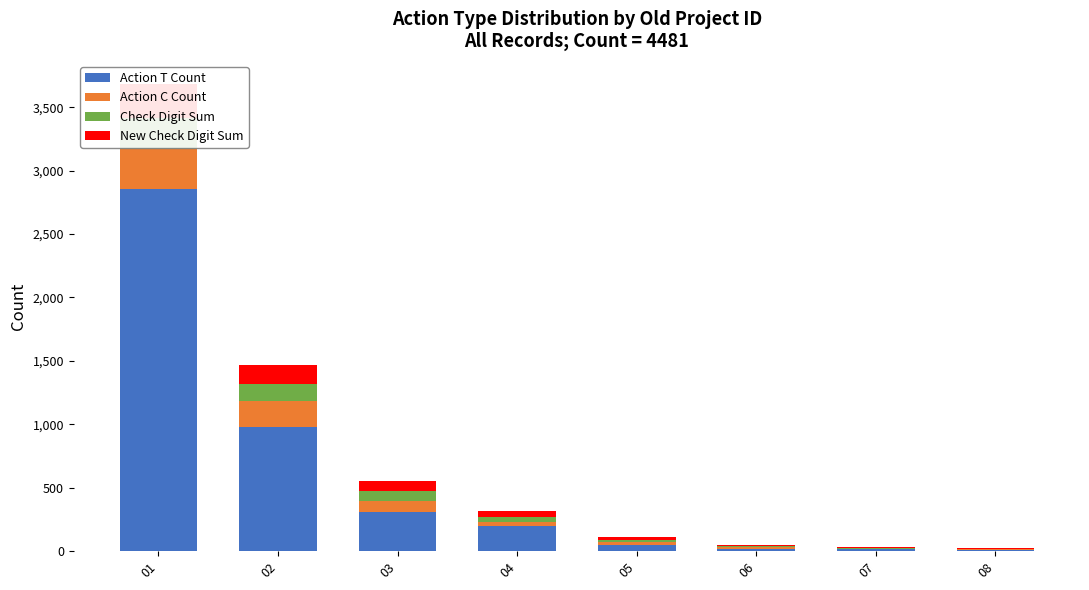

Between 04 and 06, which series saw the biggest shift?

Action T Count